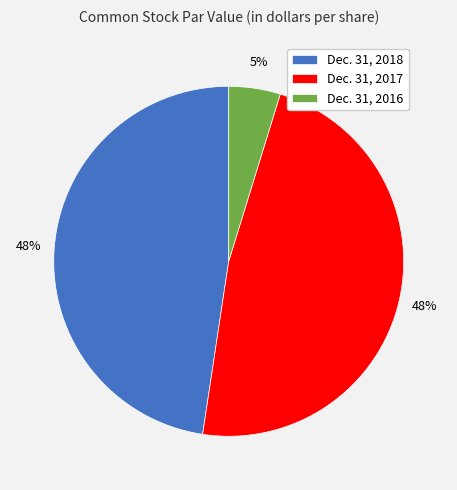

Does Dec. 31, 2018 represent more than half of the total?

No